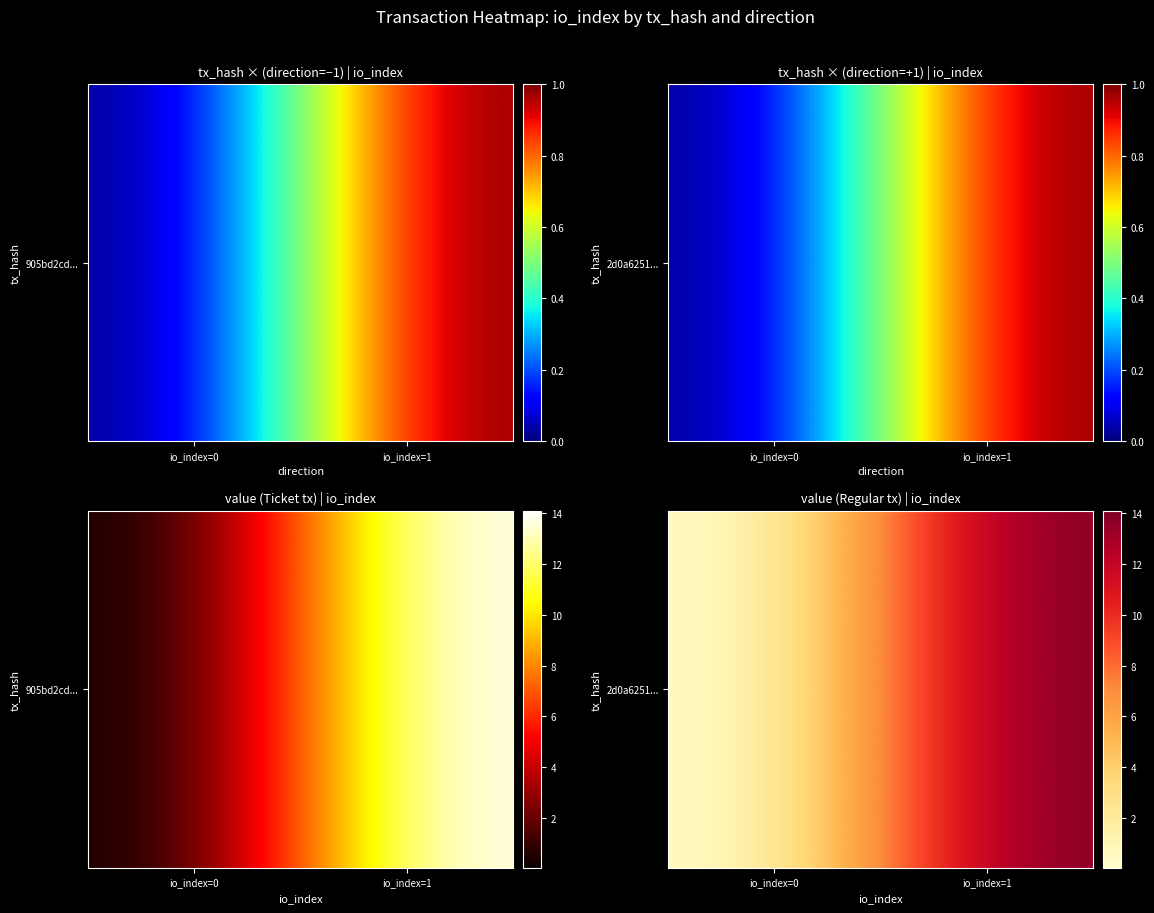

Is it true that the value at io_index=0 is 0.0?

True